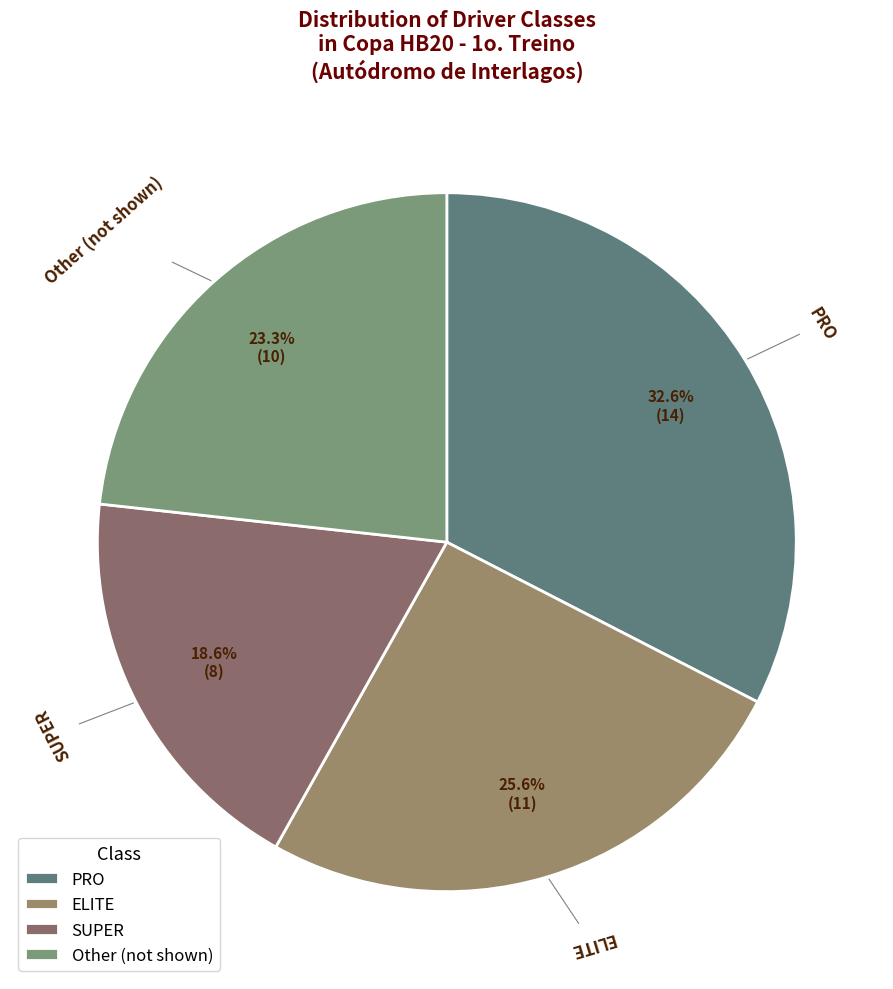

To the nearest percent, what portion does Other represent?

23%